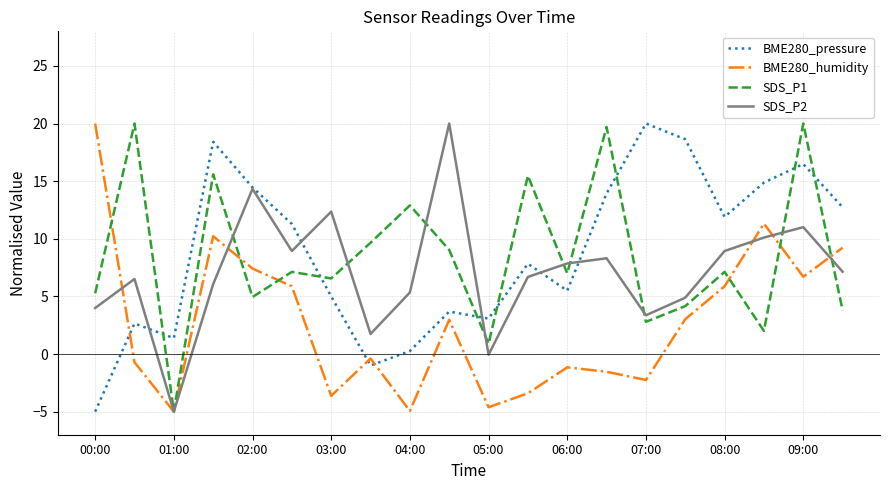

What are all the series names shown in the legend?

BME280_pressure, BME280_humidity, SDS_P1, SDS_P2